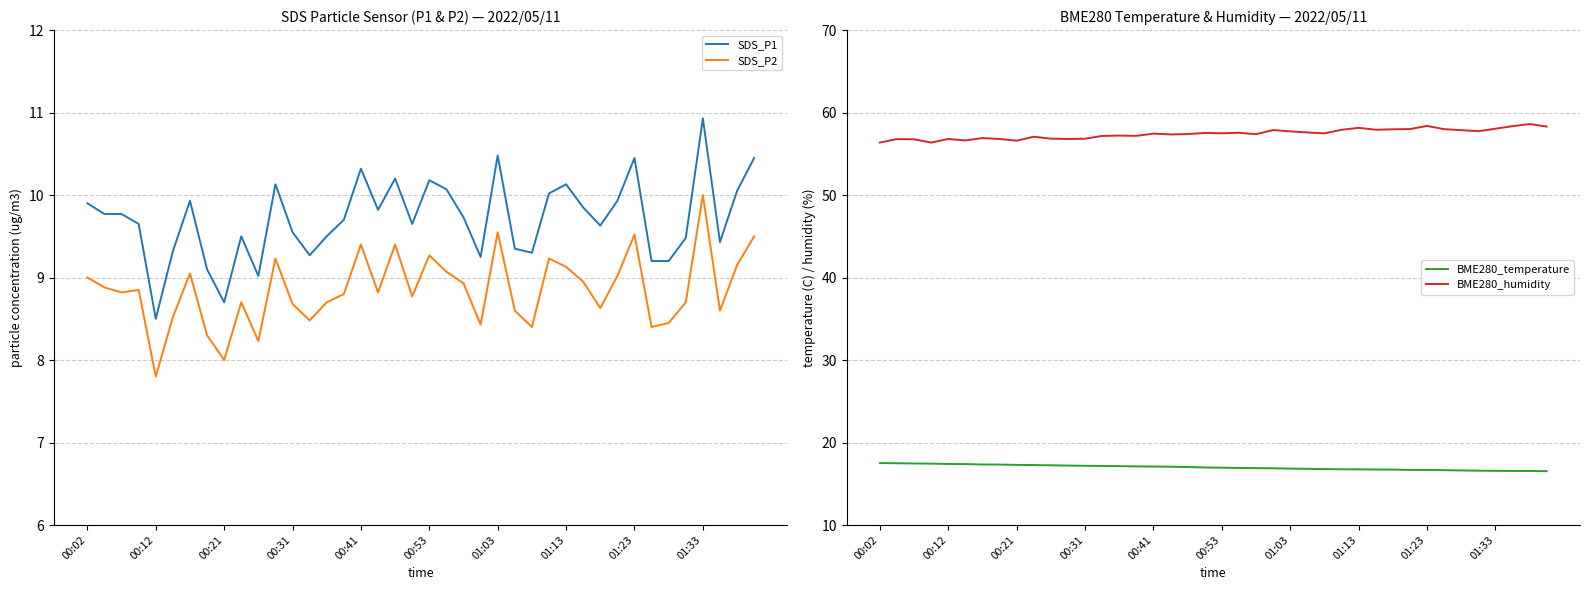

At how many categories does at least one series exceed 50?

40